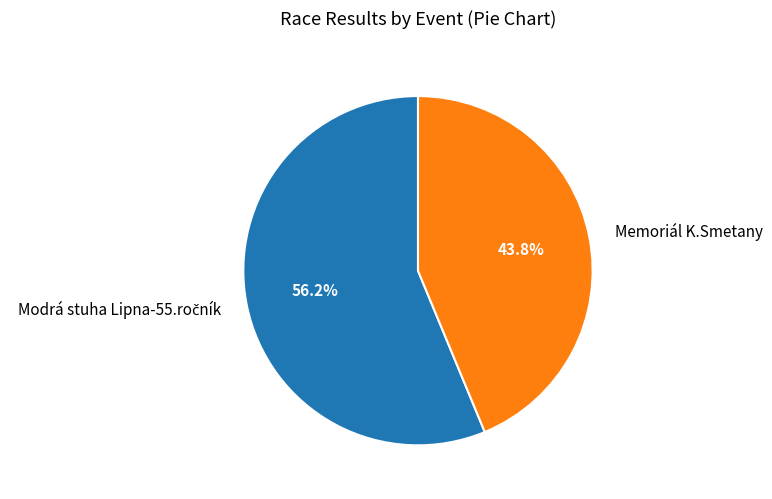

Count the number of slices in the pie.

2